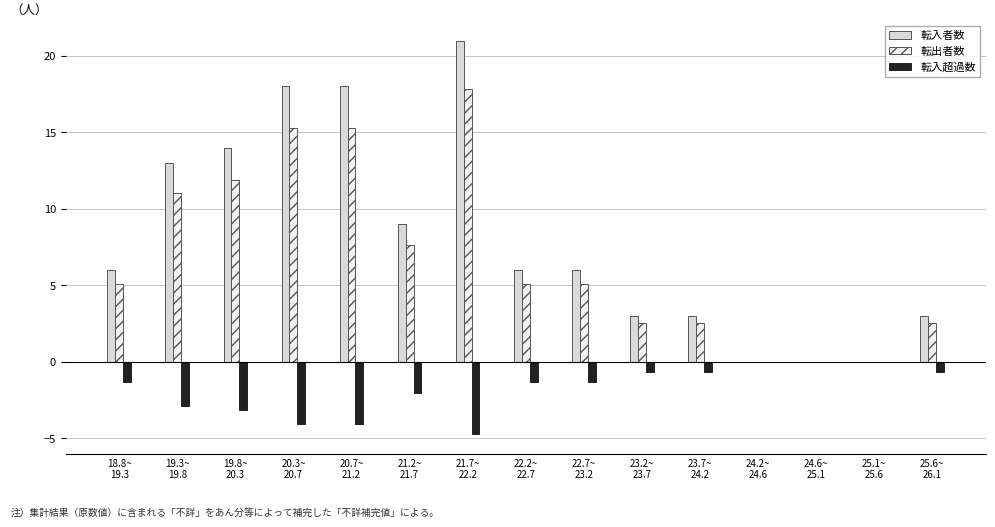

Which series has the largest total across all categories?

転入者数